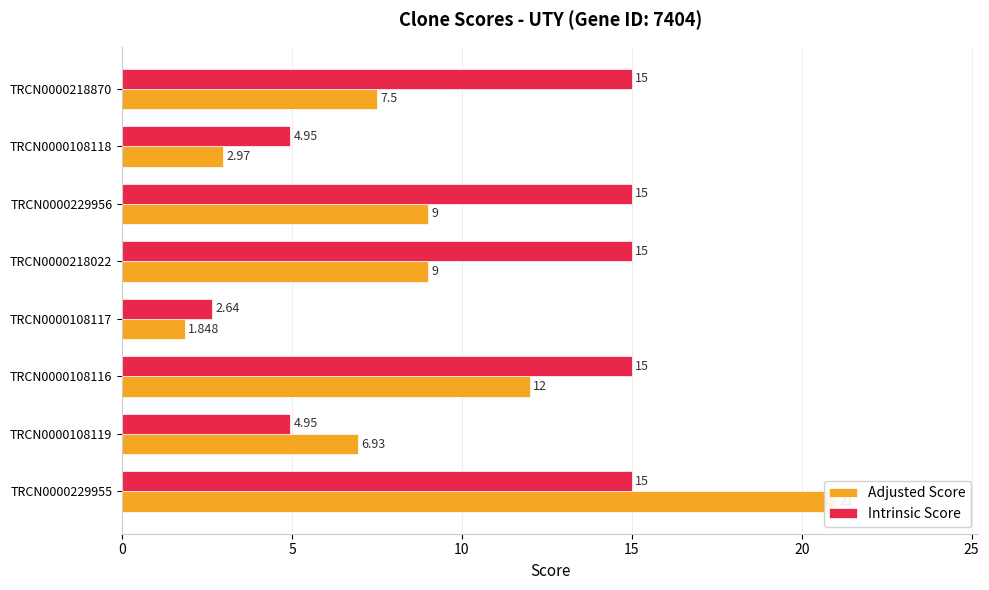

What is the minimum value for Intrinsic Score?

2.6